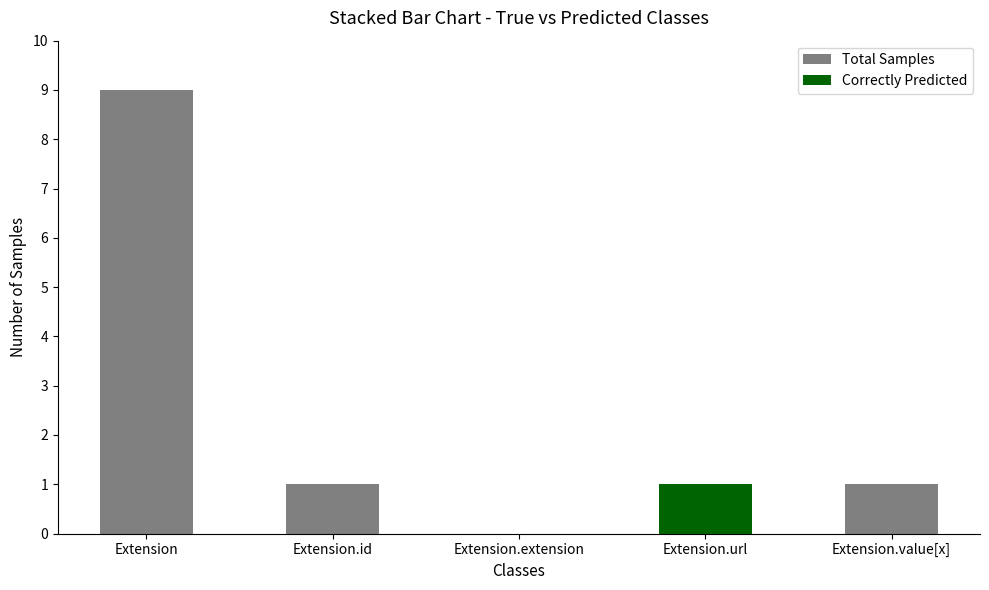

The Correctly Predicted series shows 0 at Extension.id. True or false?

True